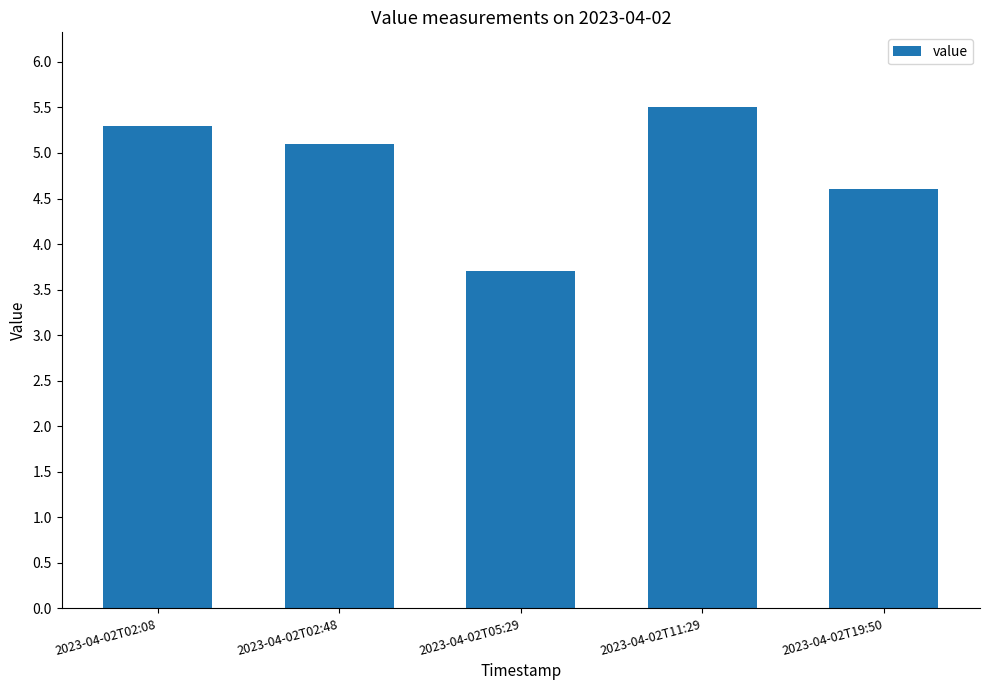

How many data points does each series have?

5